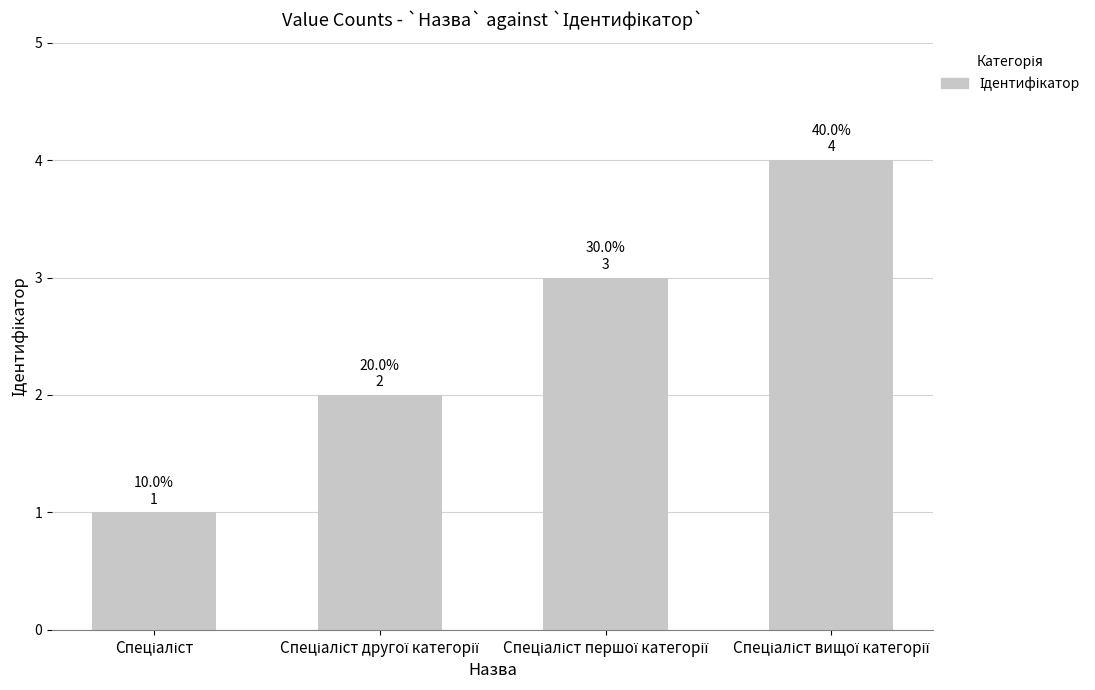

What is the maximum value shown in the chart?

4